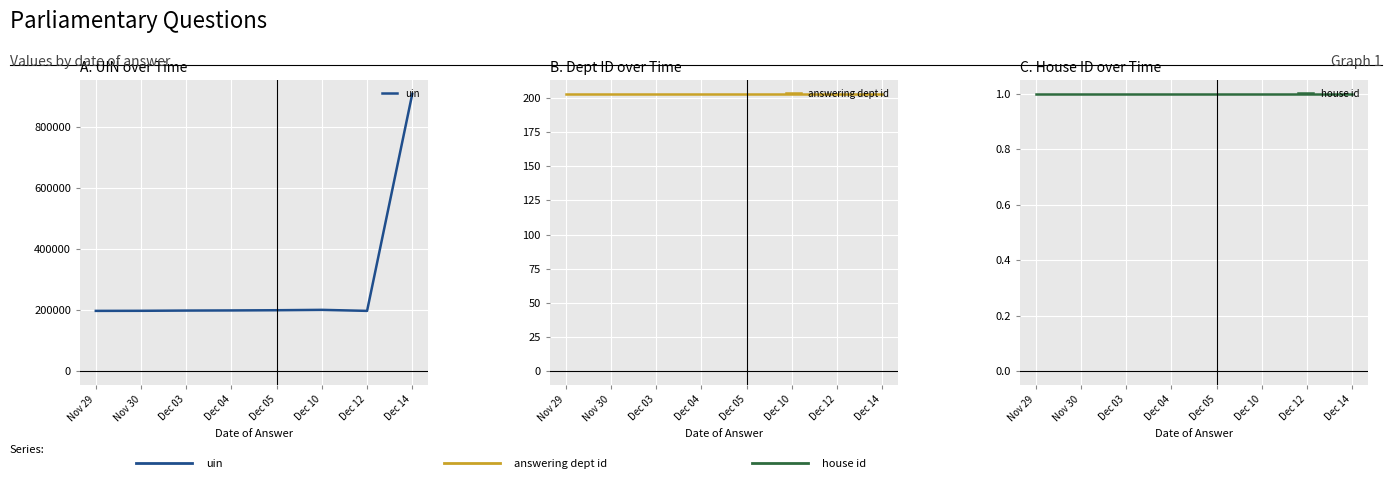

Is the value of answering dept id at Dec 05 greater than the value of house id at Dec 10?

Yes